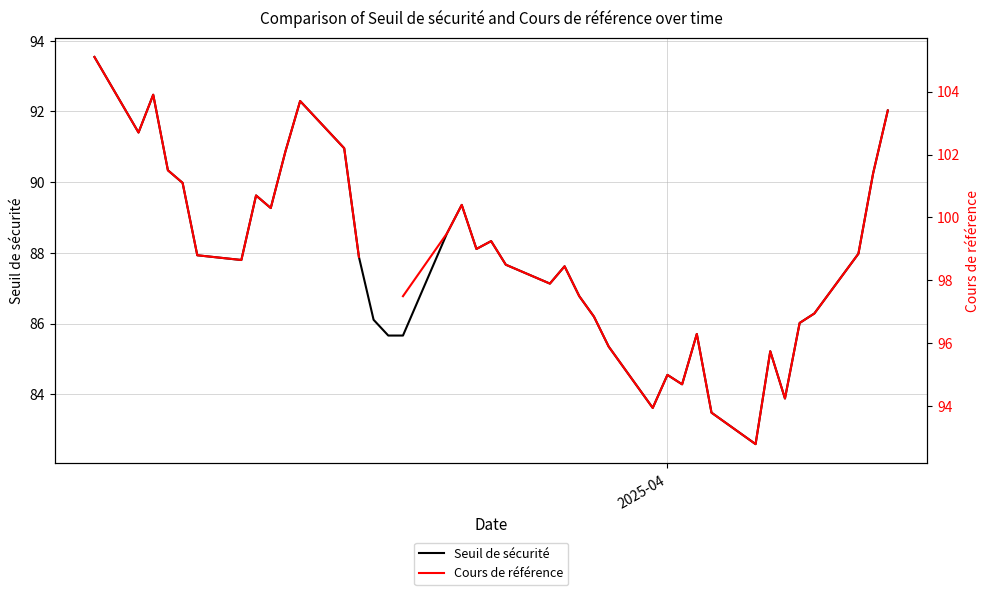

Is this an area chart (filled region under the line)?

No